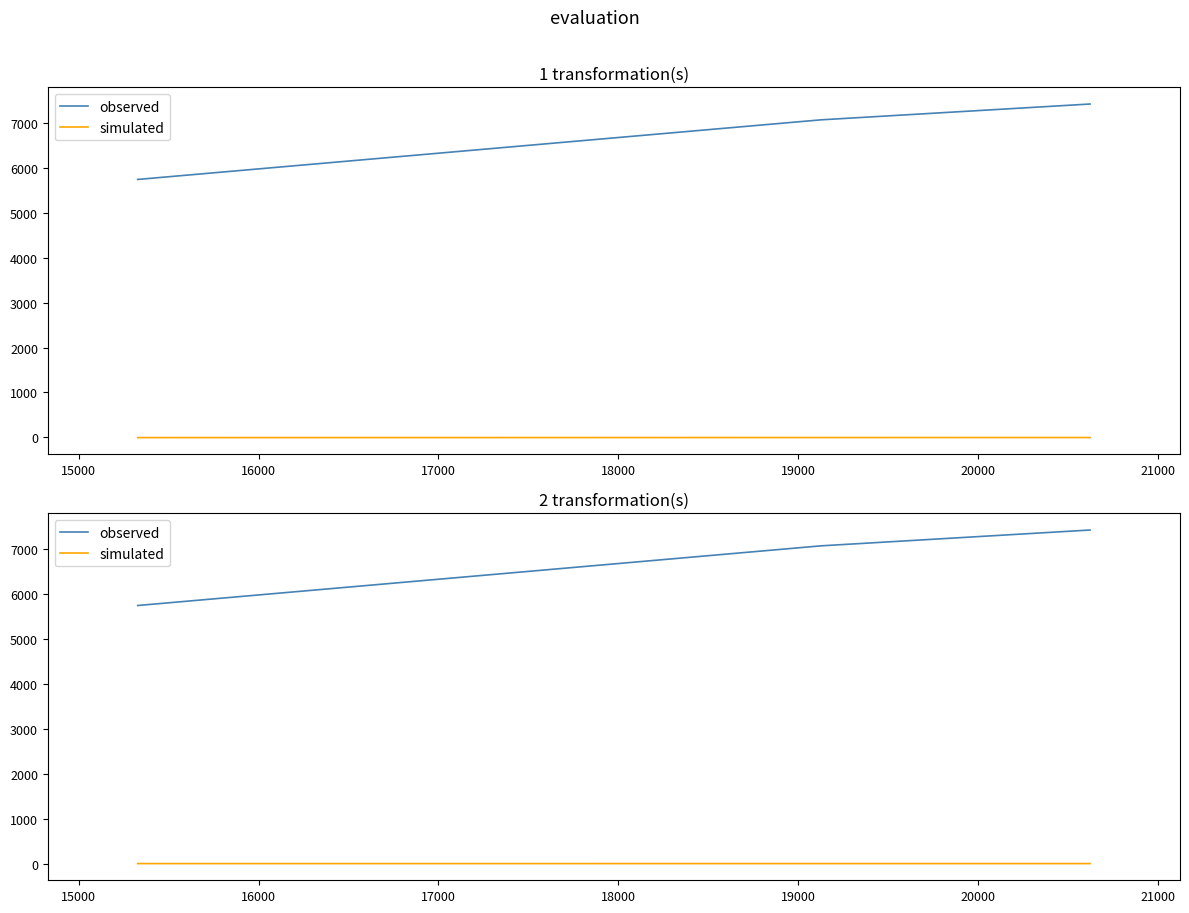

What is the greatest value displayed?

7432.0